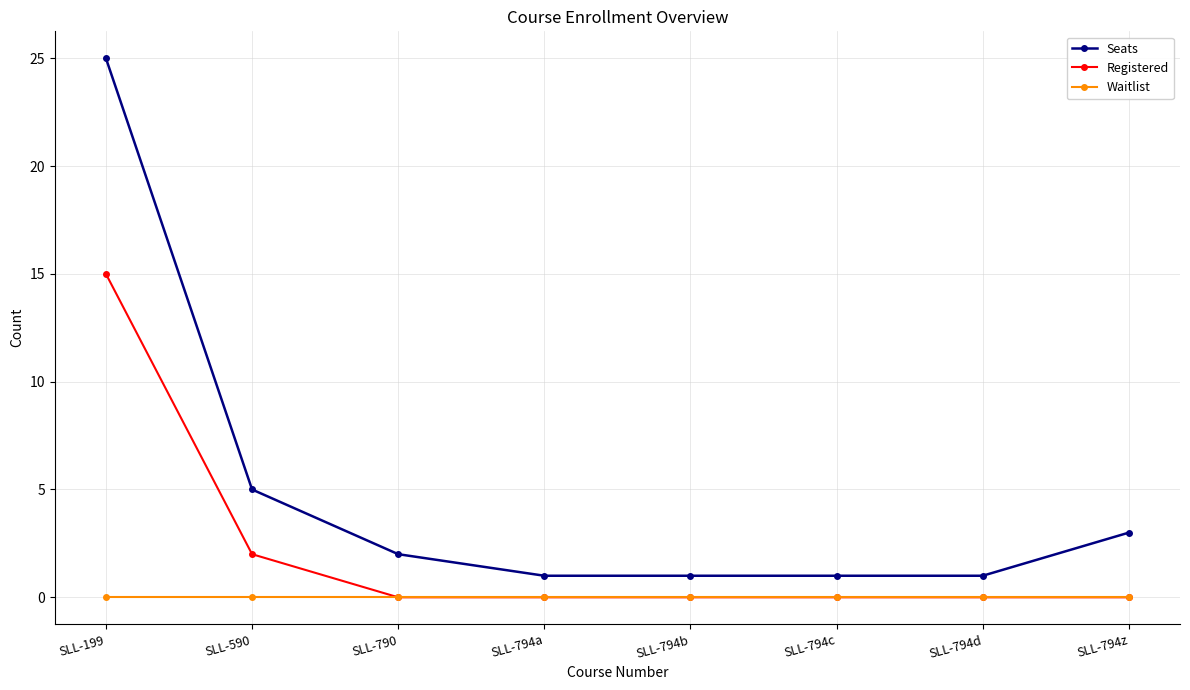

What is the spread (max minus min) of values at SLL-199?

25